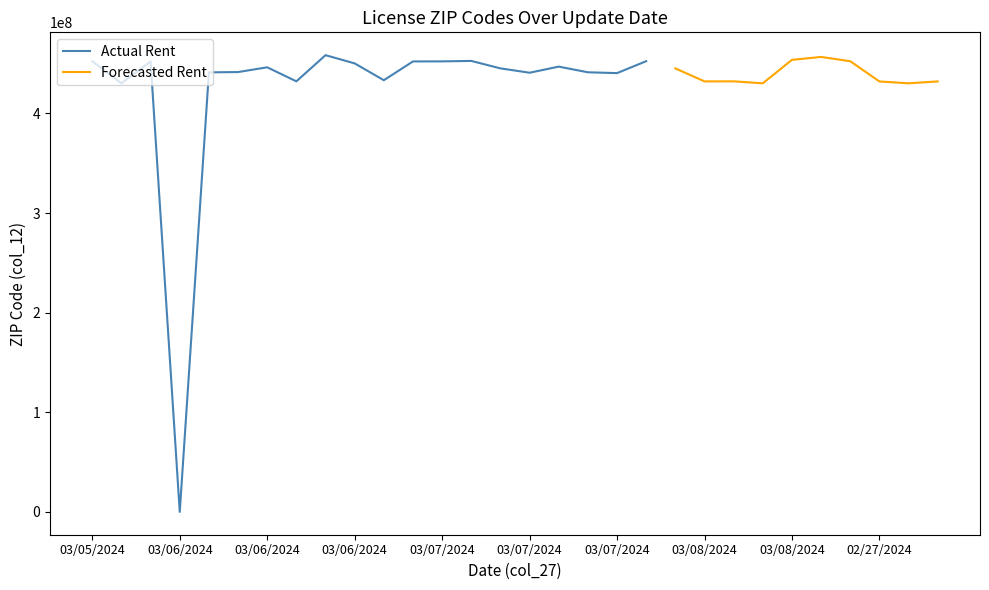

Between 03/08/2024 and 03/07/2024, which is larger?

03/08/2024